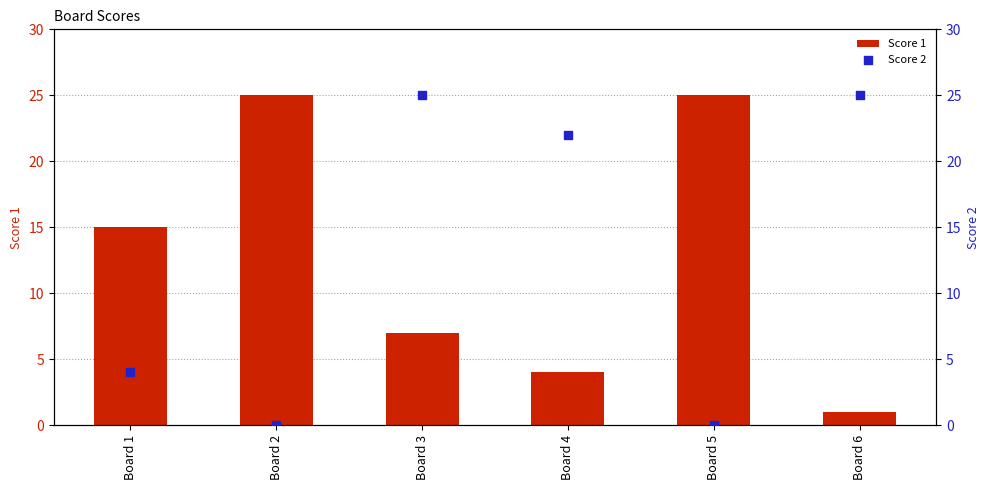

Which series has the largest total across all categories?

Score 1